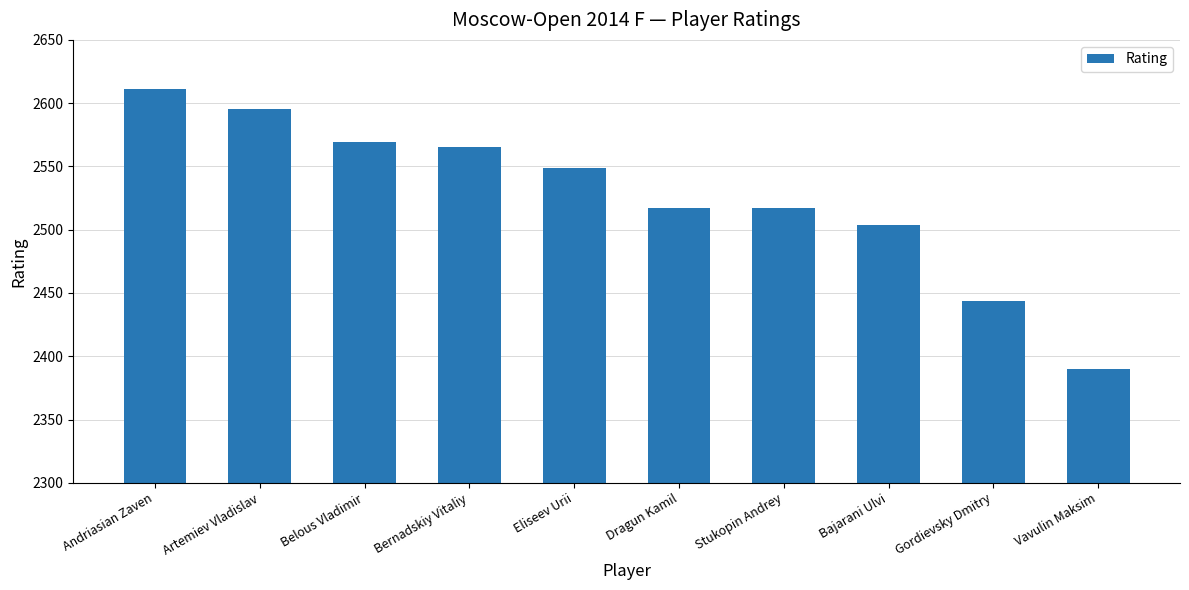

At which label is the value closest to 2500?

Bajarani Ulvi